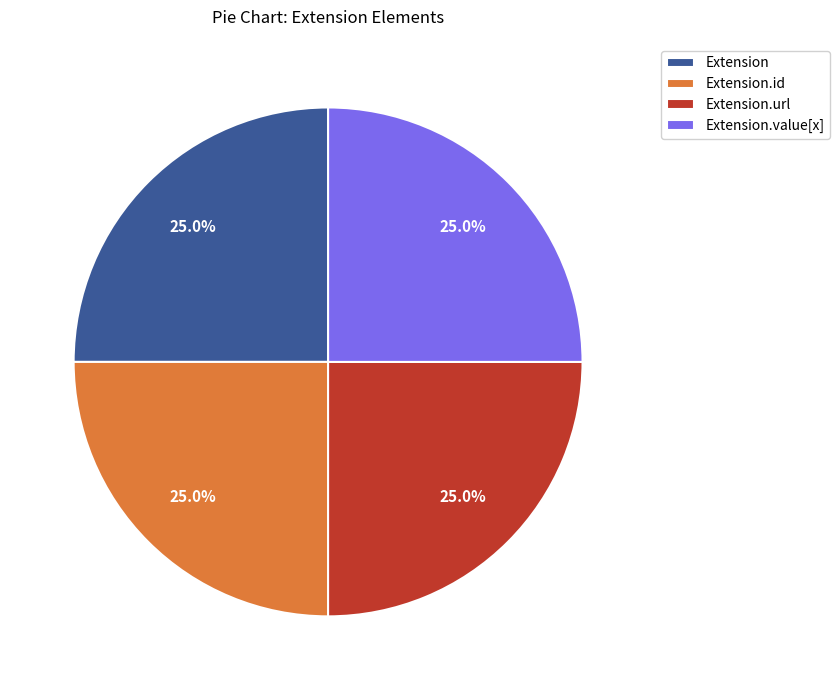

To the nearest percent, what is the difference between the Extension.id and Extension.url slice percentages?

0%